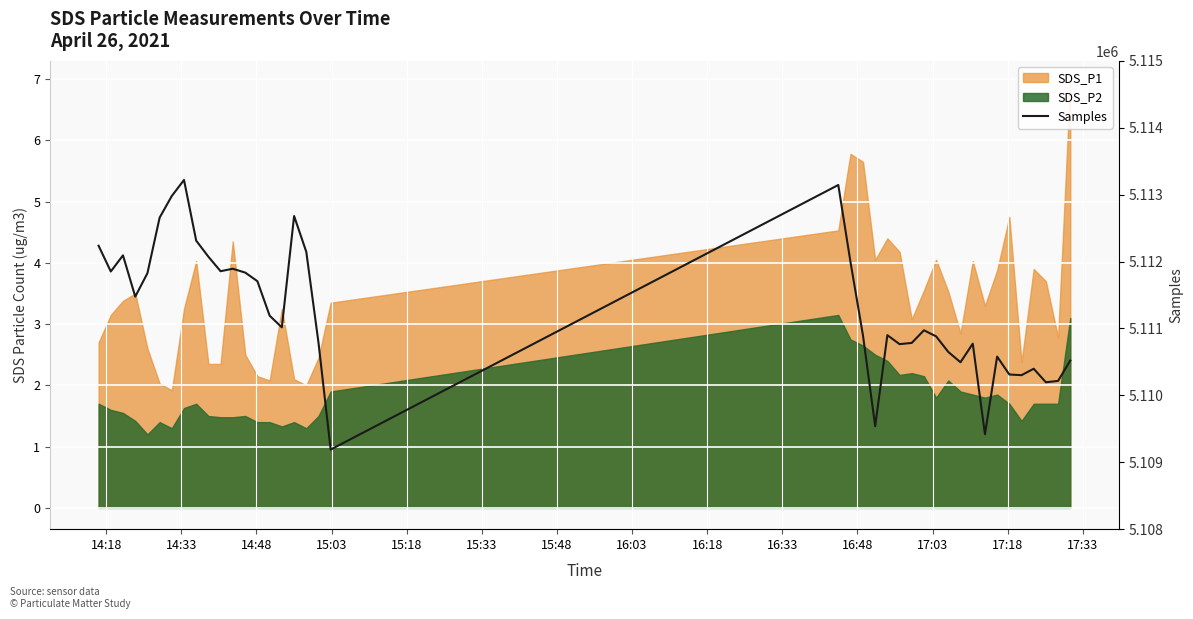

What is the value of the 14th point from the left?

5111707